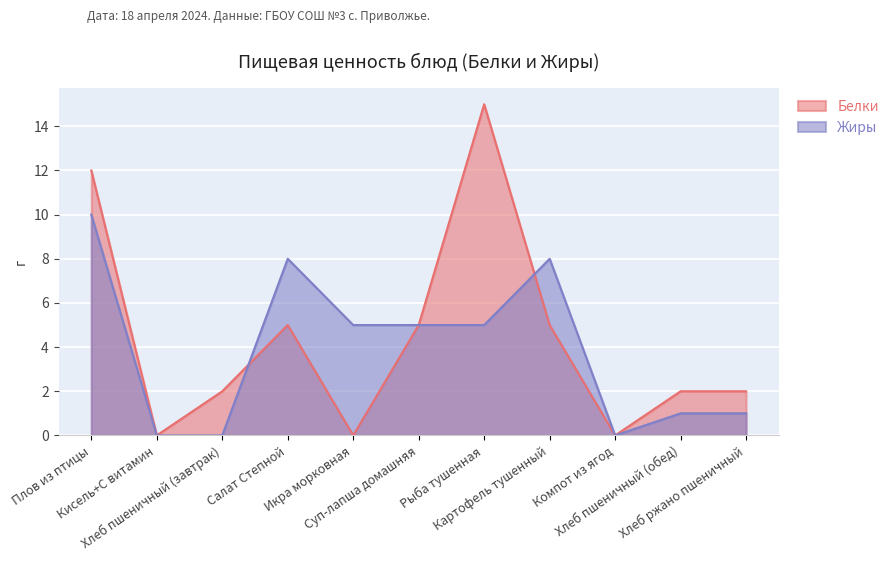

How many intersections are there between Белки and Жиры?

2